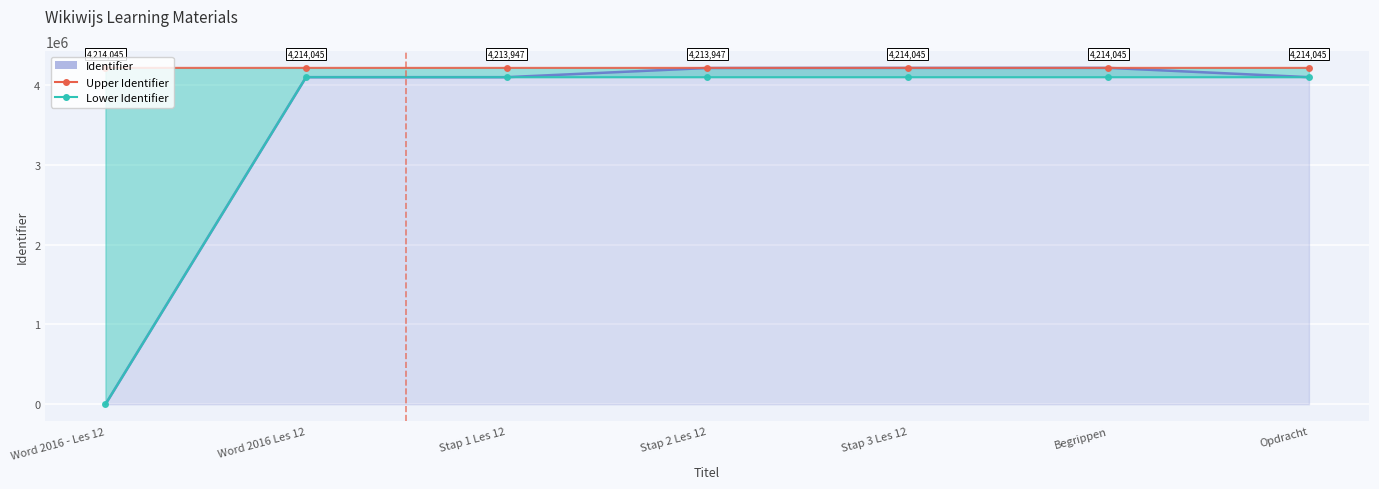

What is the maximum value for Upper Identifier?

4214045